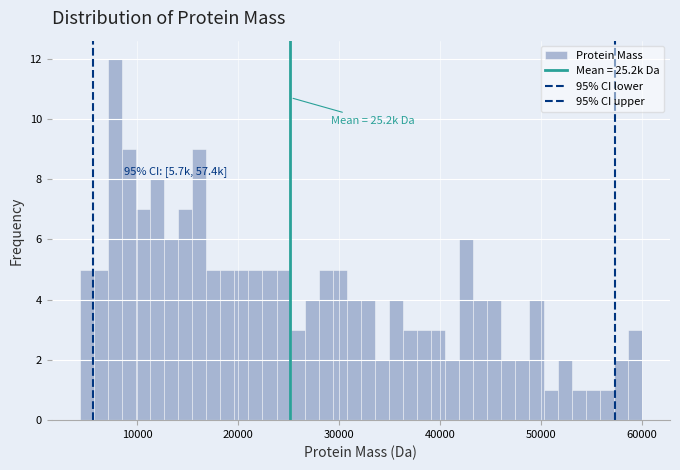

Read against the x-axis, roughly where is the centre of the tallest bar?

8000